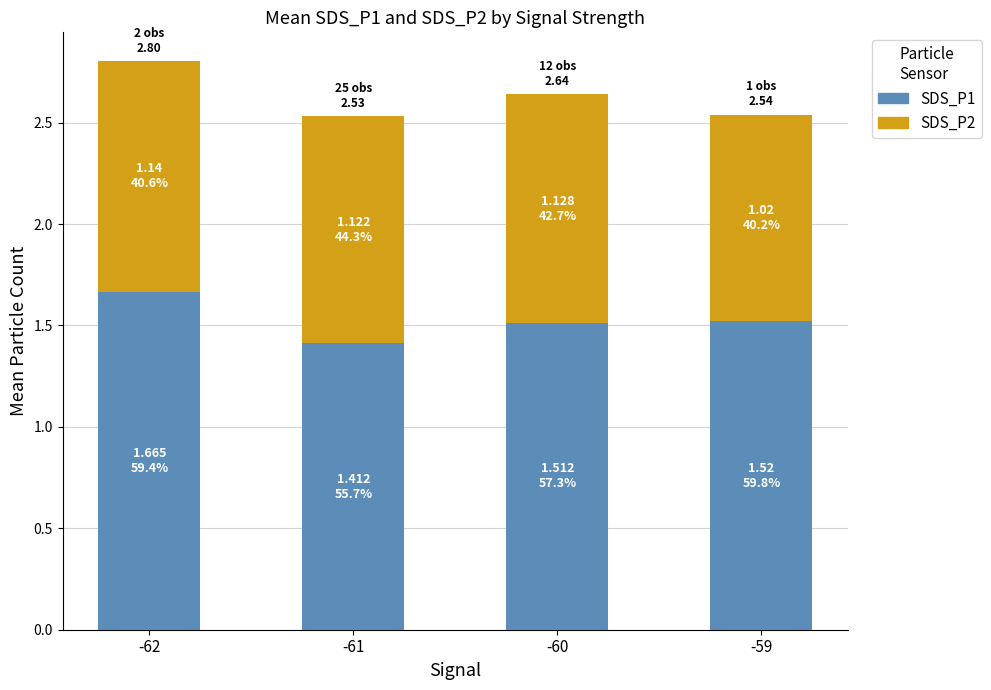

What is the difference between the highest and lowest values at -62?

0.5